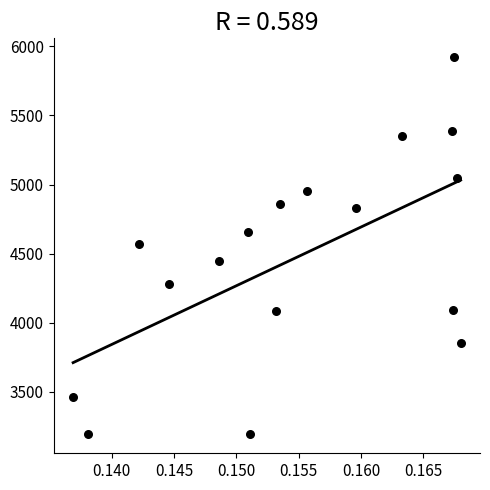

What is the range of Y values (max minus min)?

2728